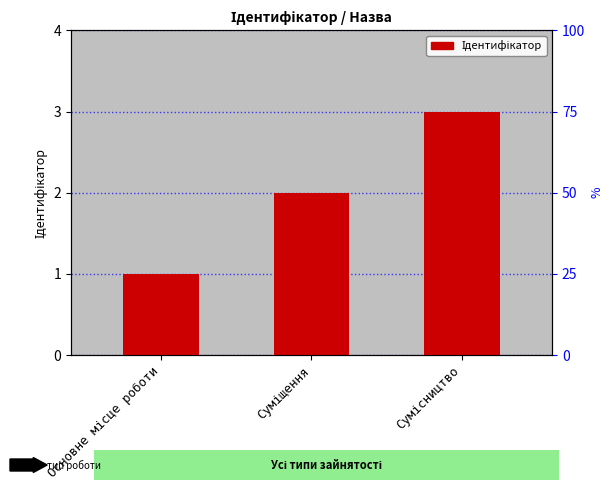

What is the sum of the values at Суміщення and Сумісництво?

5